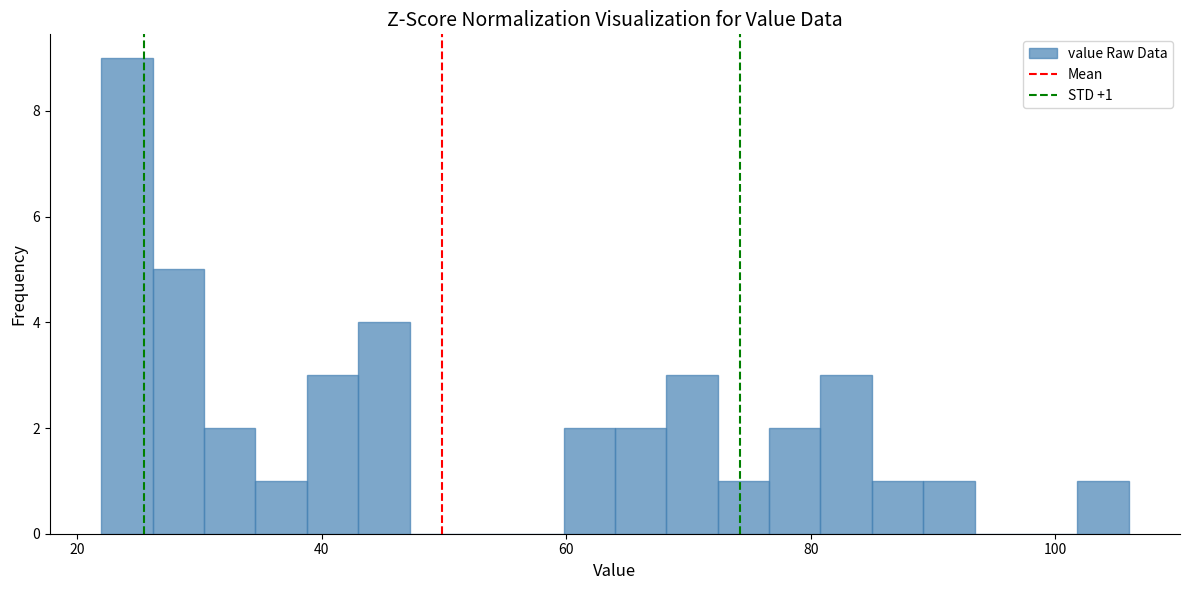

Read against the x-axis, roughly where is the centre of the tallest bar?

24